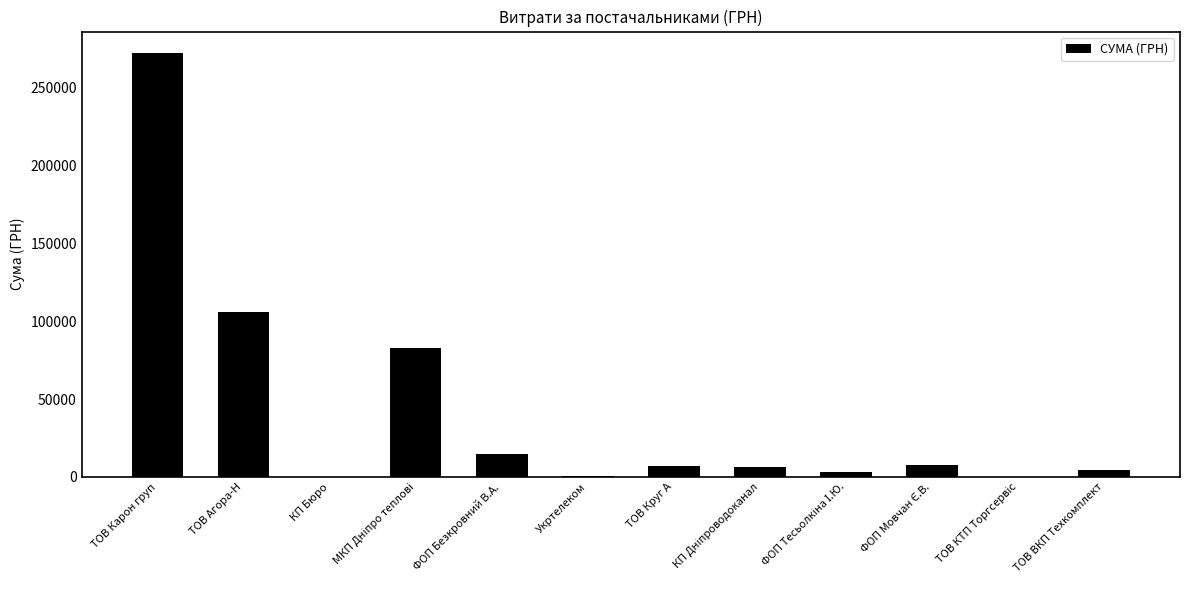

Which has a higher value, КП Бюро or ФОП Безкровний В.А.?

ФОП Безкровний В.А.